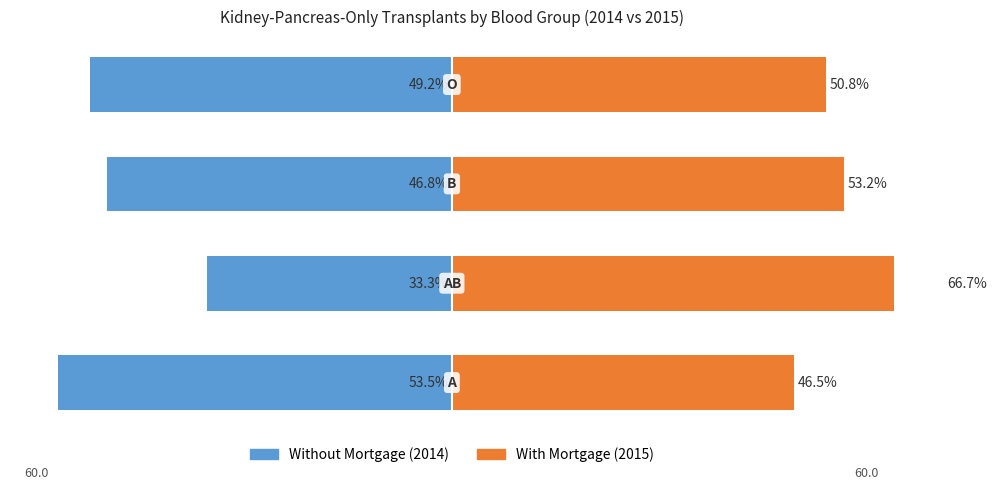

What position from the right is −40?

3